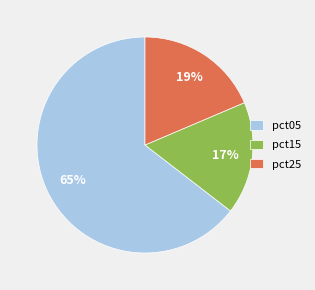

Combined, do pct05 and pct25 account for over 50%?

Yes